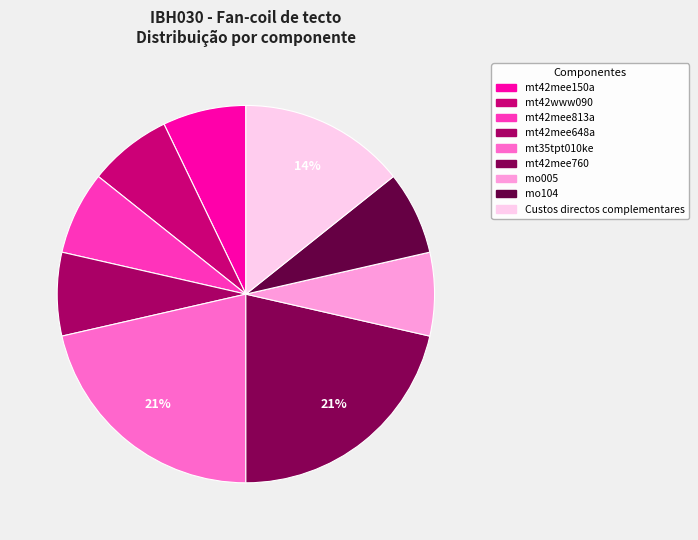

What is the change in value from mt42mee150a to mt42mee760?

+2